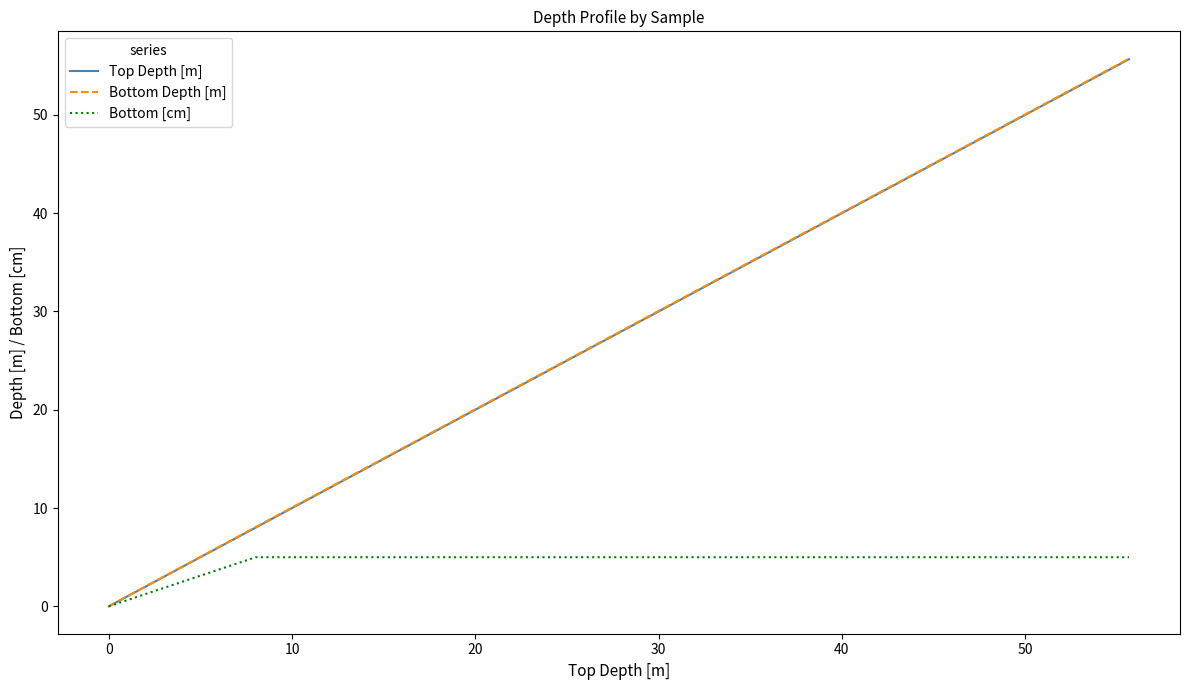

True or false: Top Depth [m] has more than 0 interior local peaks.

False